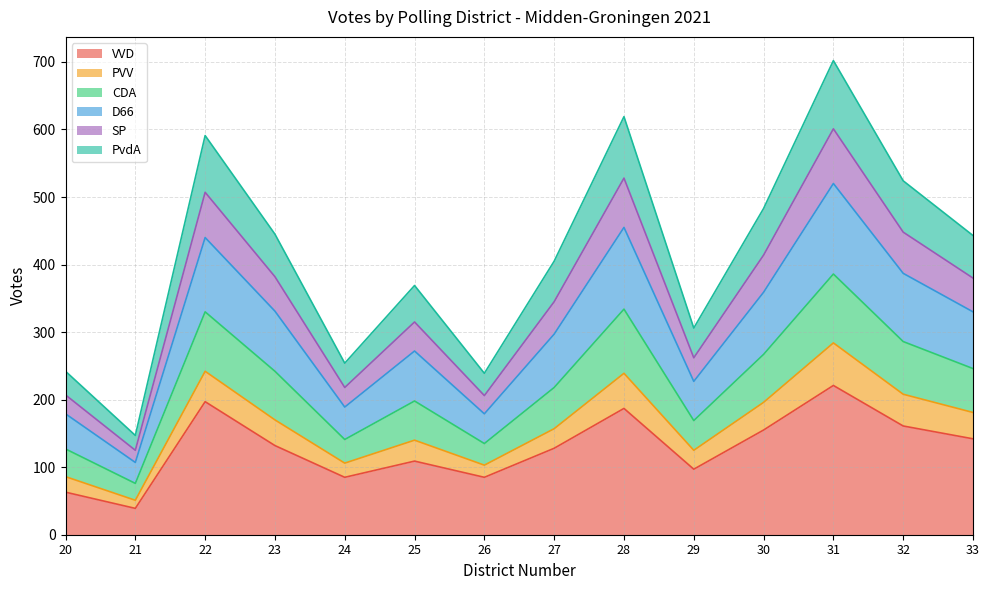

How many series are shown in this chart?

6